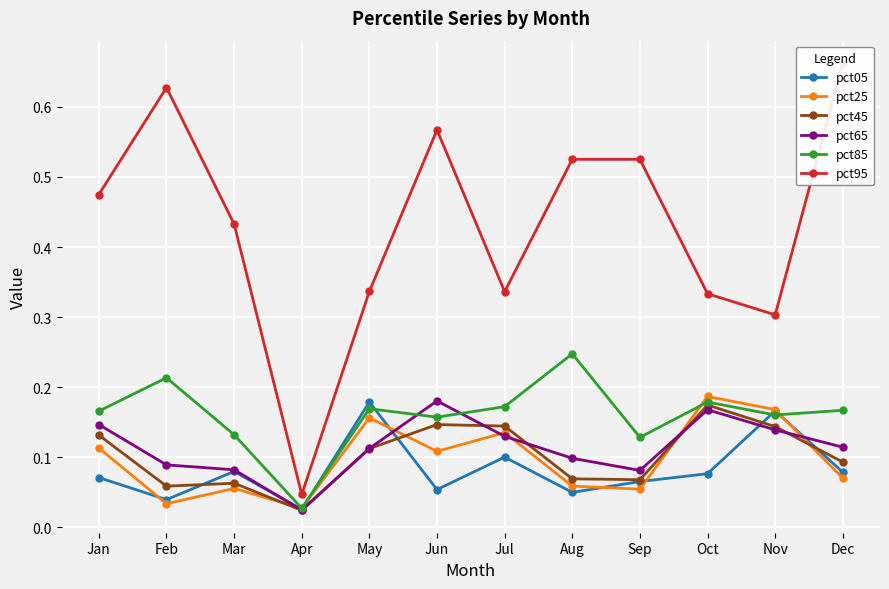

Is this an area chart (filled region under the line)?

No